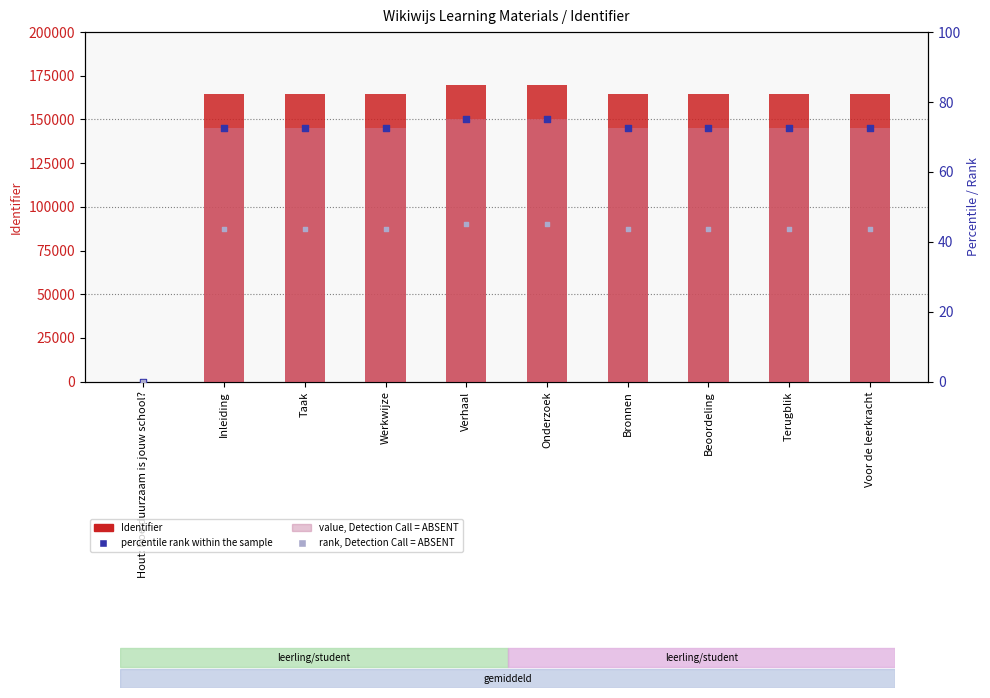

Which series has the largest Y range (max minus min)?

Identifier